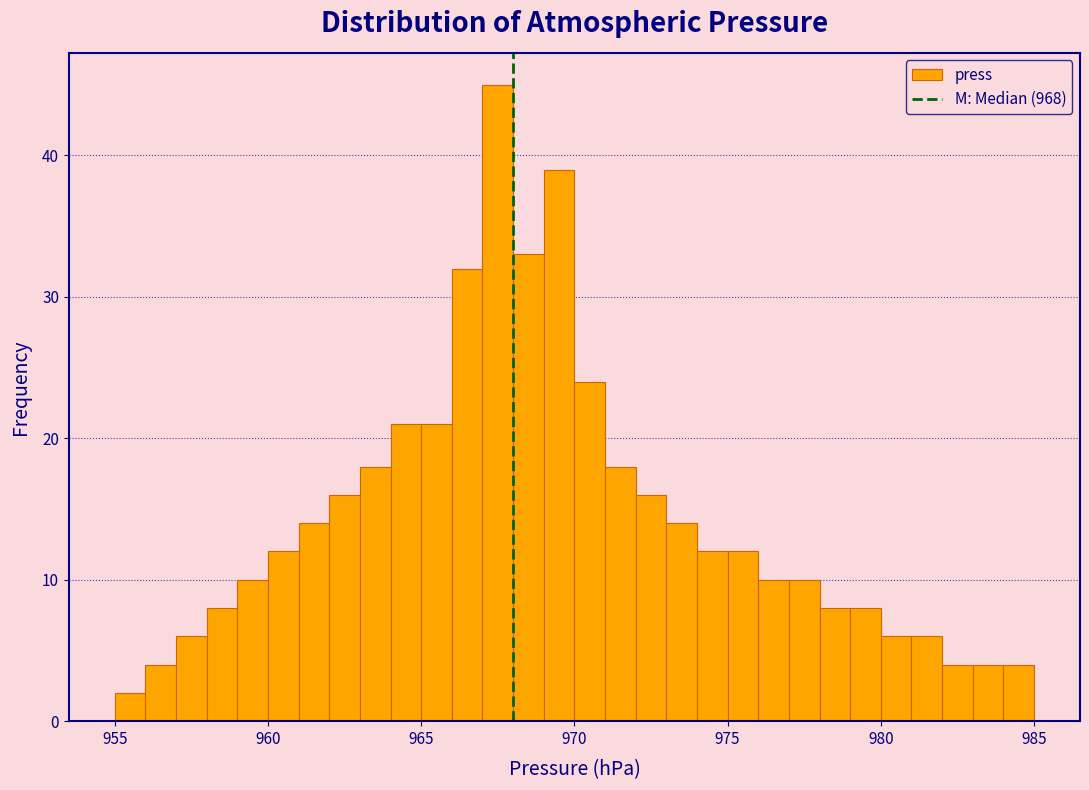

Around what value on the x-axis is the tallest bar? Give the approximate position of its centre, as read against the axis.

967.5